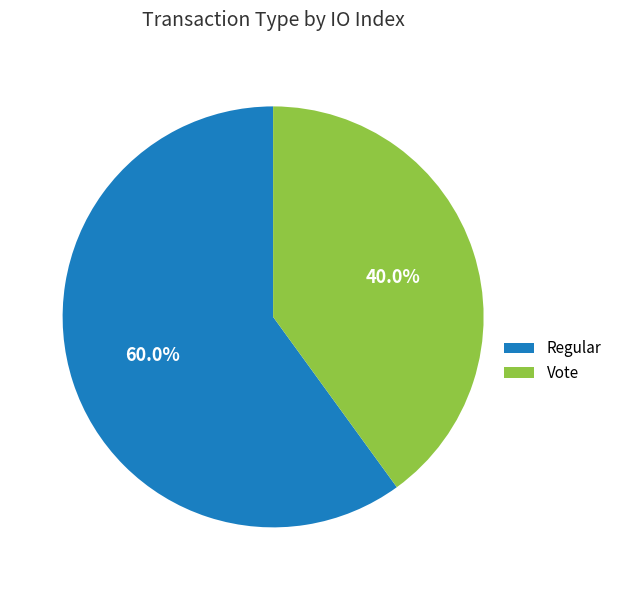

The Vote slice represents 45% of the pie. True or false?

False